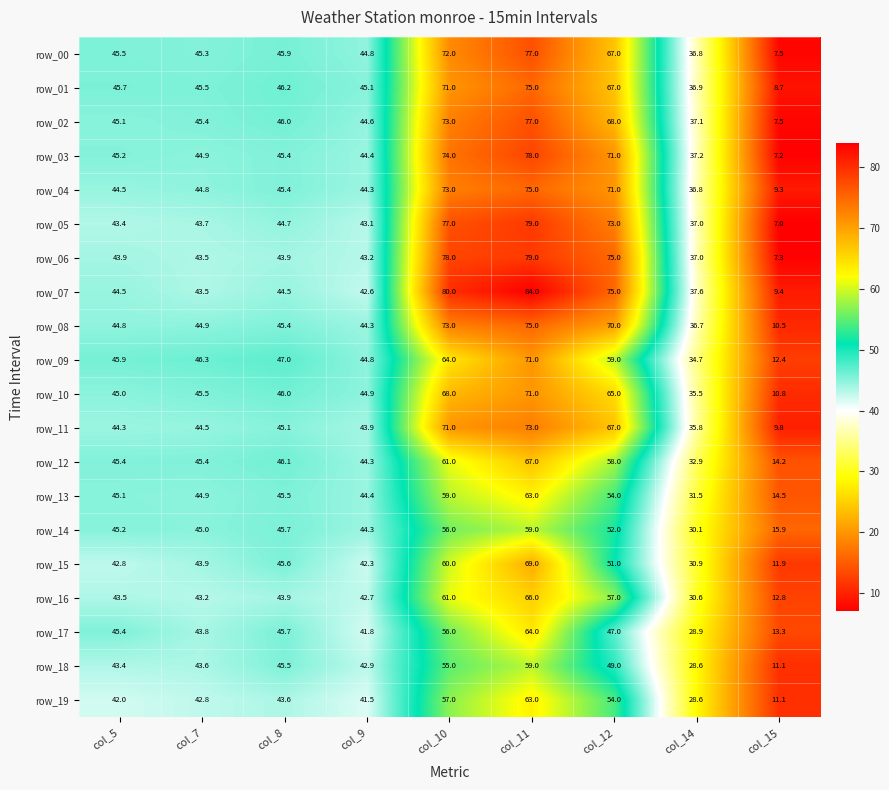

What is the smallest value displayed?

7.0